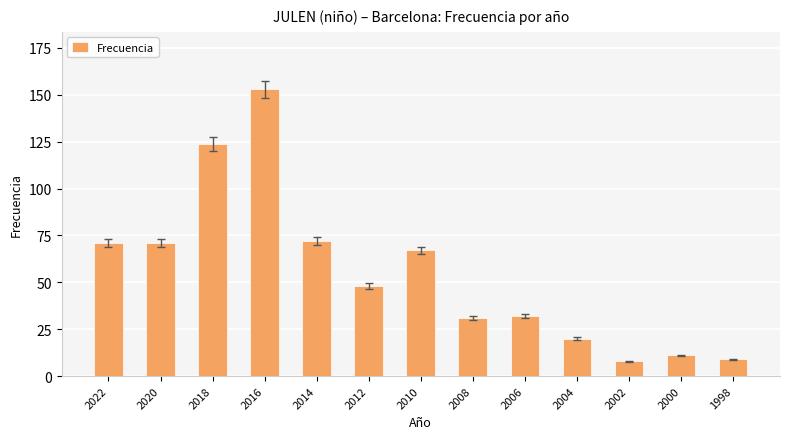

What is the difference between the maximum and minimum values?

145